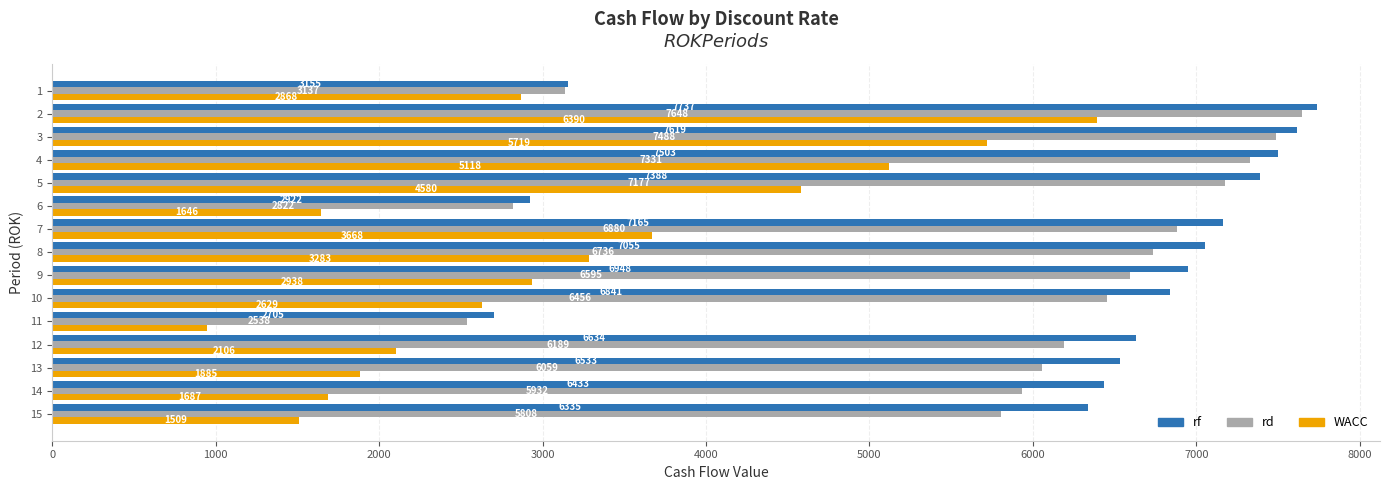

True or false: rf has a value of 7388.4 at 5.

True